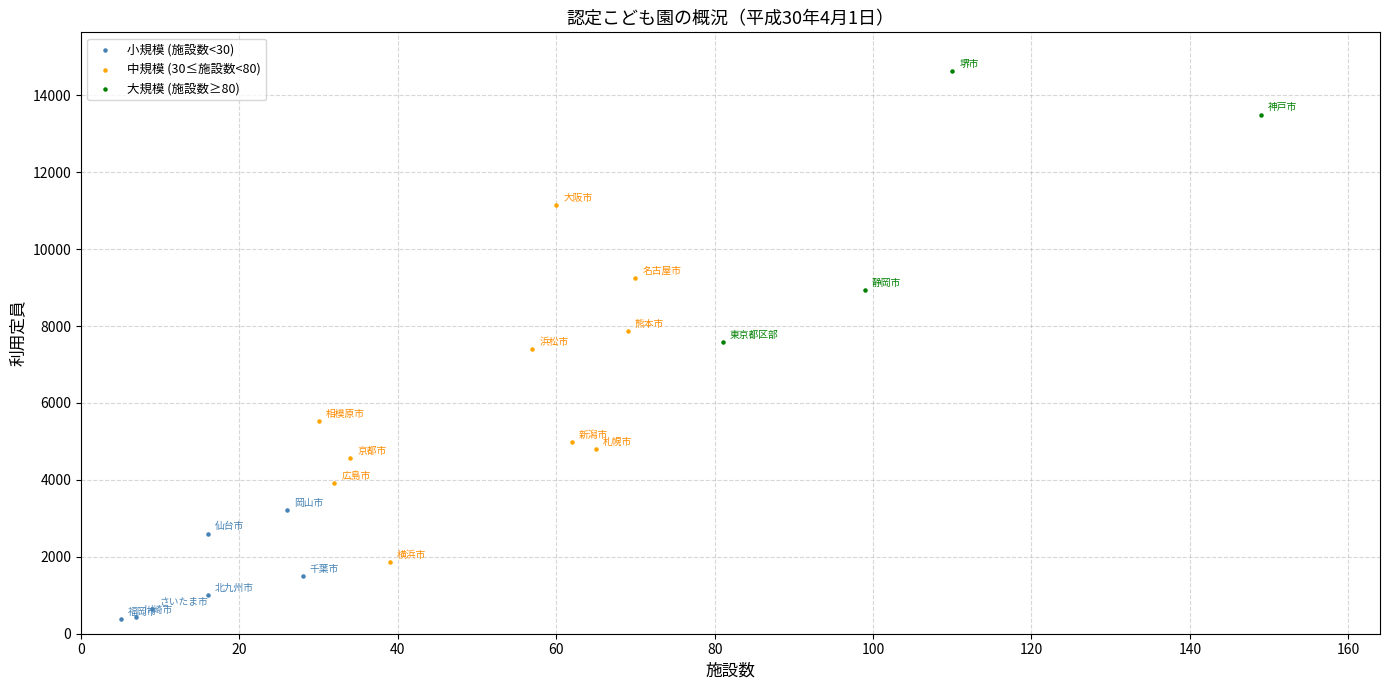

Which series has the largest Y range (max minus min)?

中規模 (30≤施設数<80)